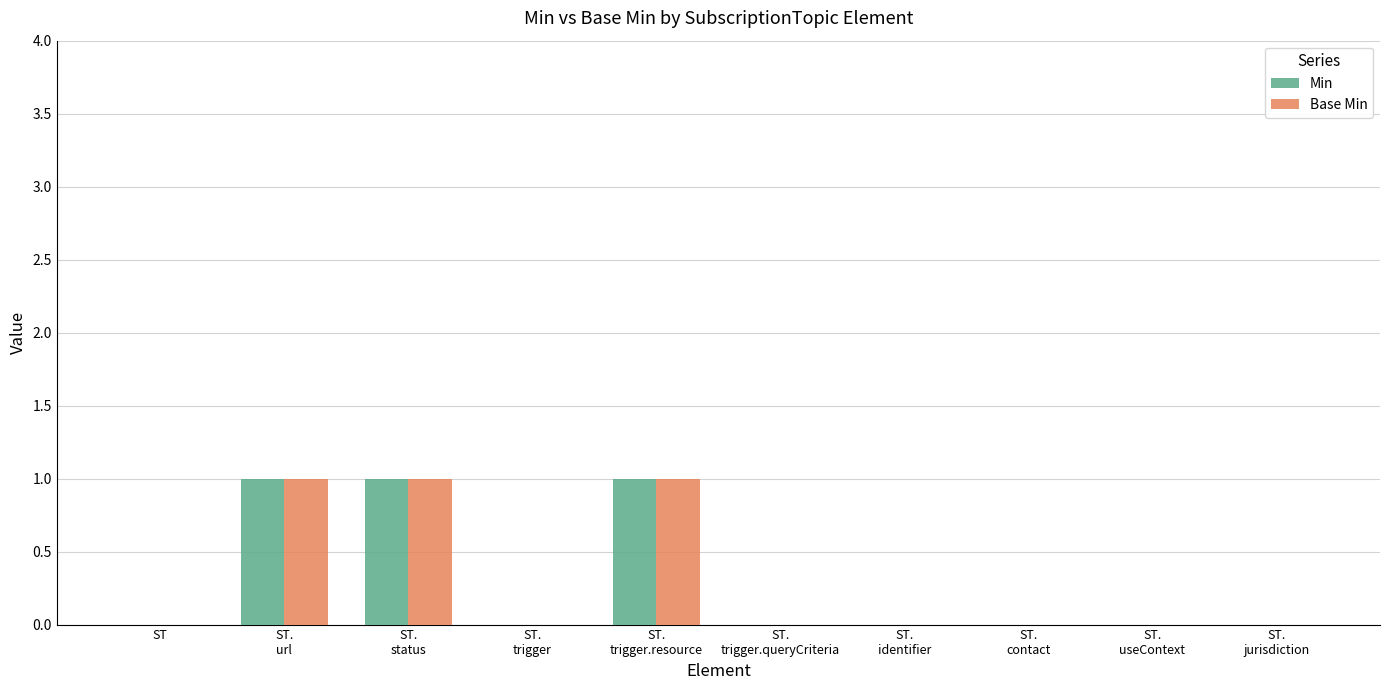

Does the chart contain stacked bars?

No